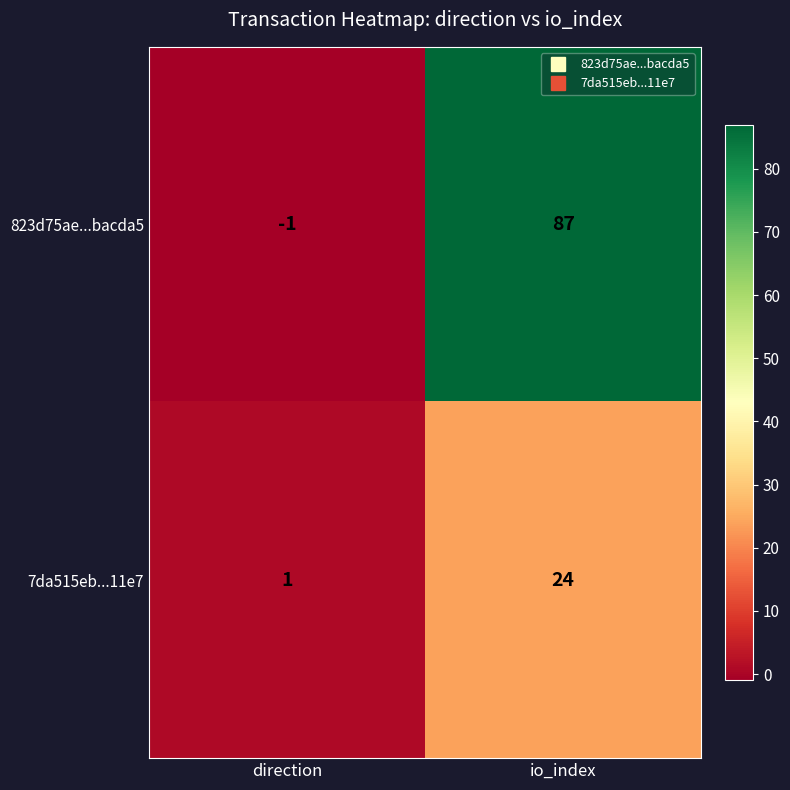

What is the greatest value displayed?

87